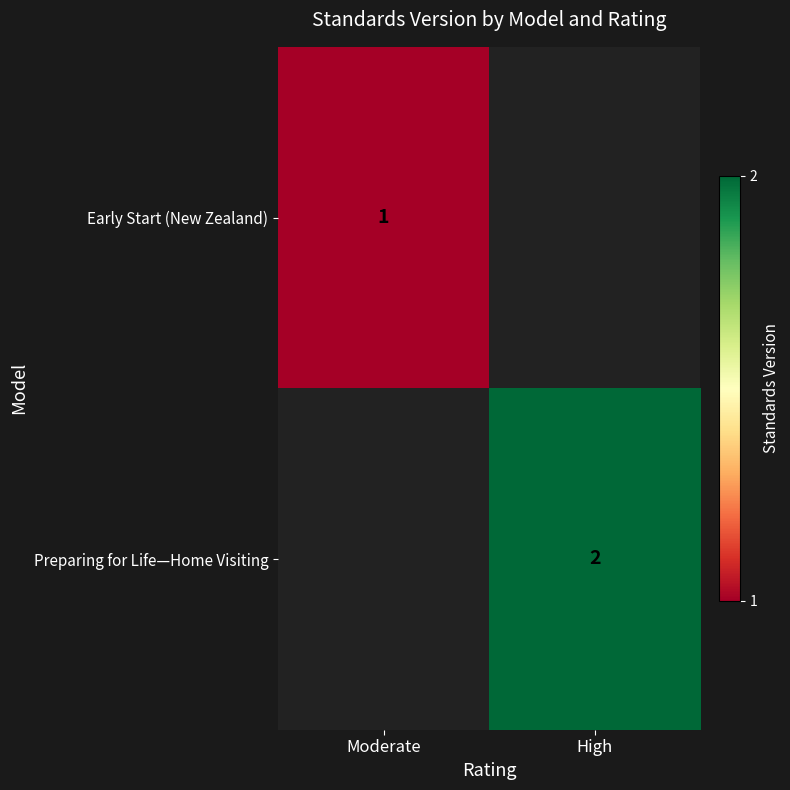

Which category has the lowest value across all series?

Moderate